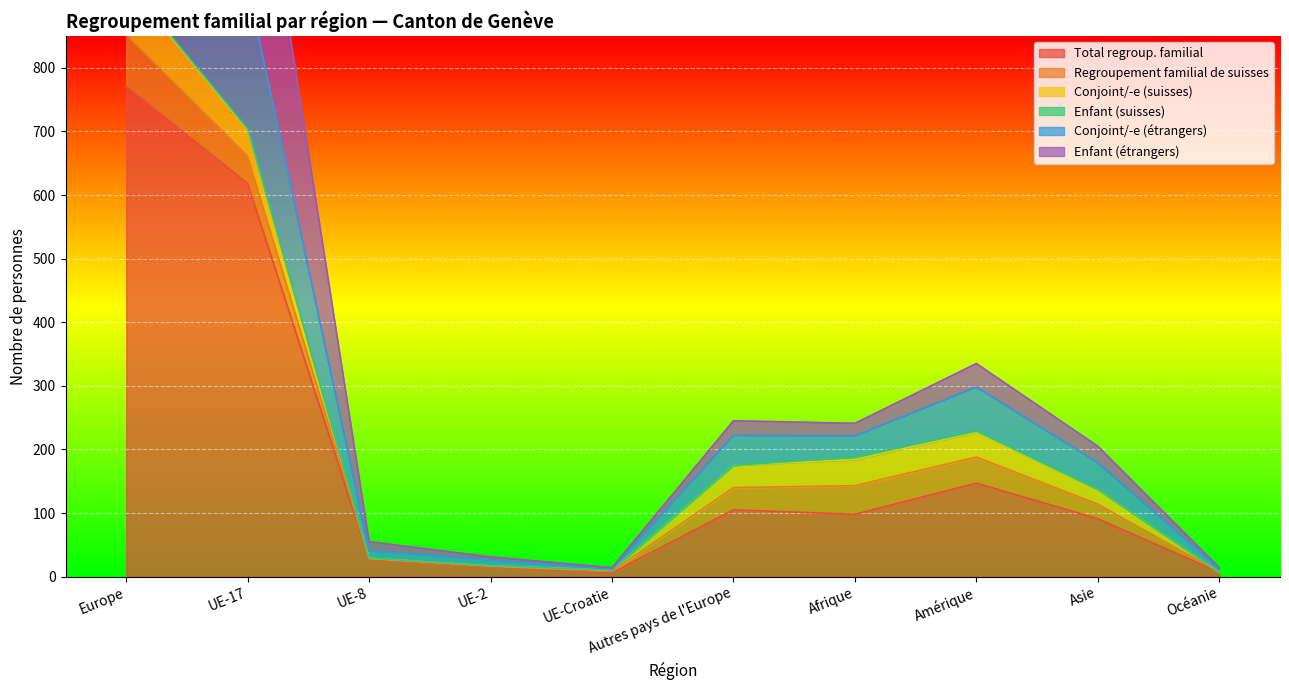

Rank the categories by Conjoint/-e (étrangers) value from lowest to highest.

UE-Croatie, Océanie, UE-2, UE-8, Asie, Afrique, Autres pays de l'Europe, Amérique, UE-17, Europe